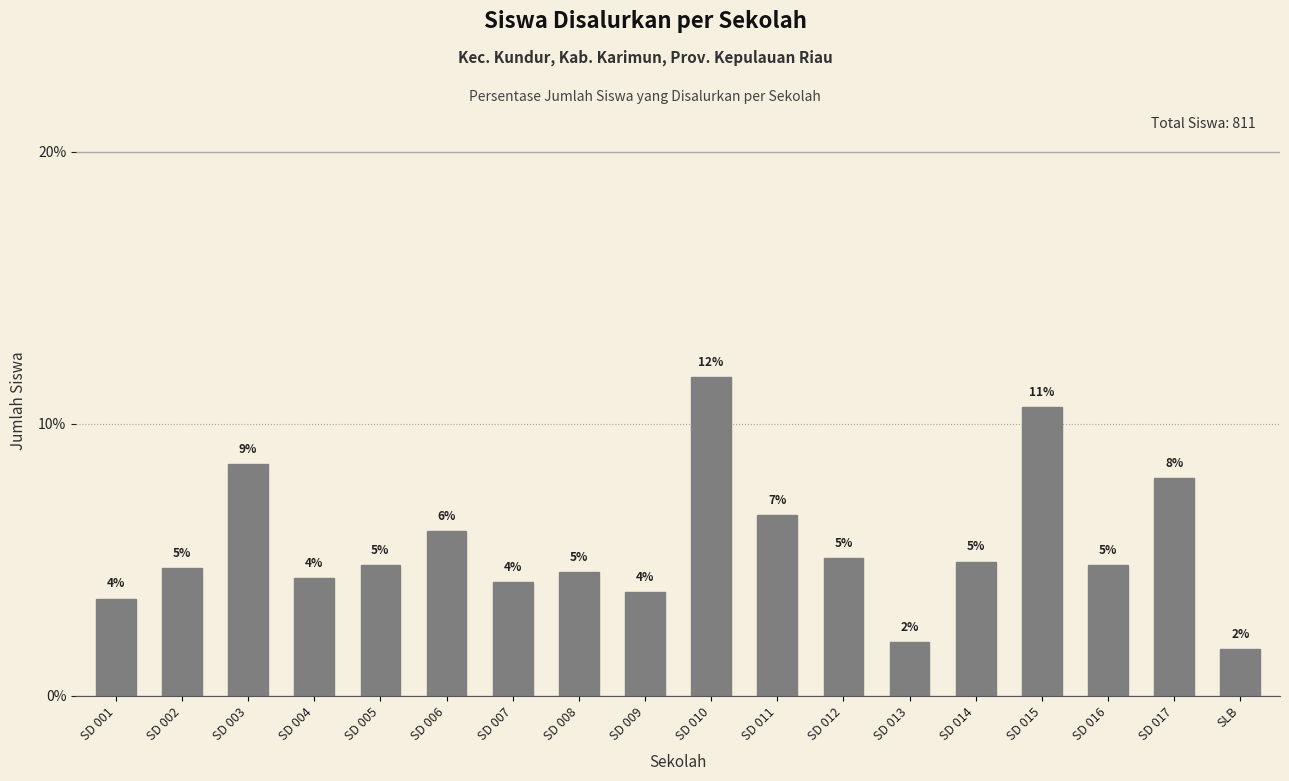

How many bars are there in total?

18